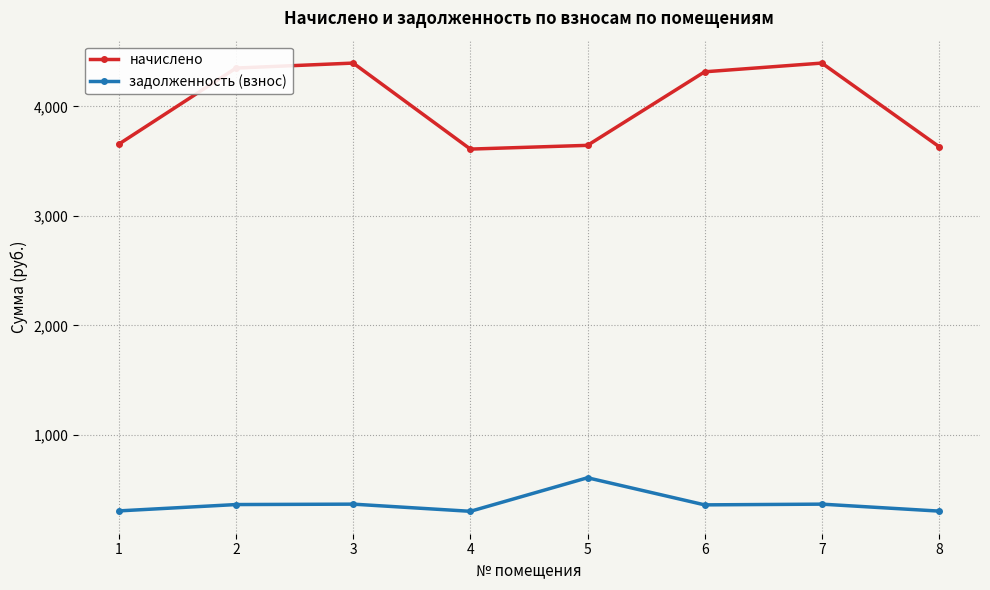

At which label does начислено first exceed 4316?

2